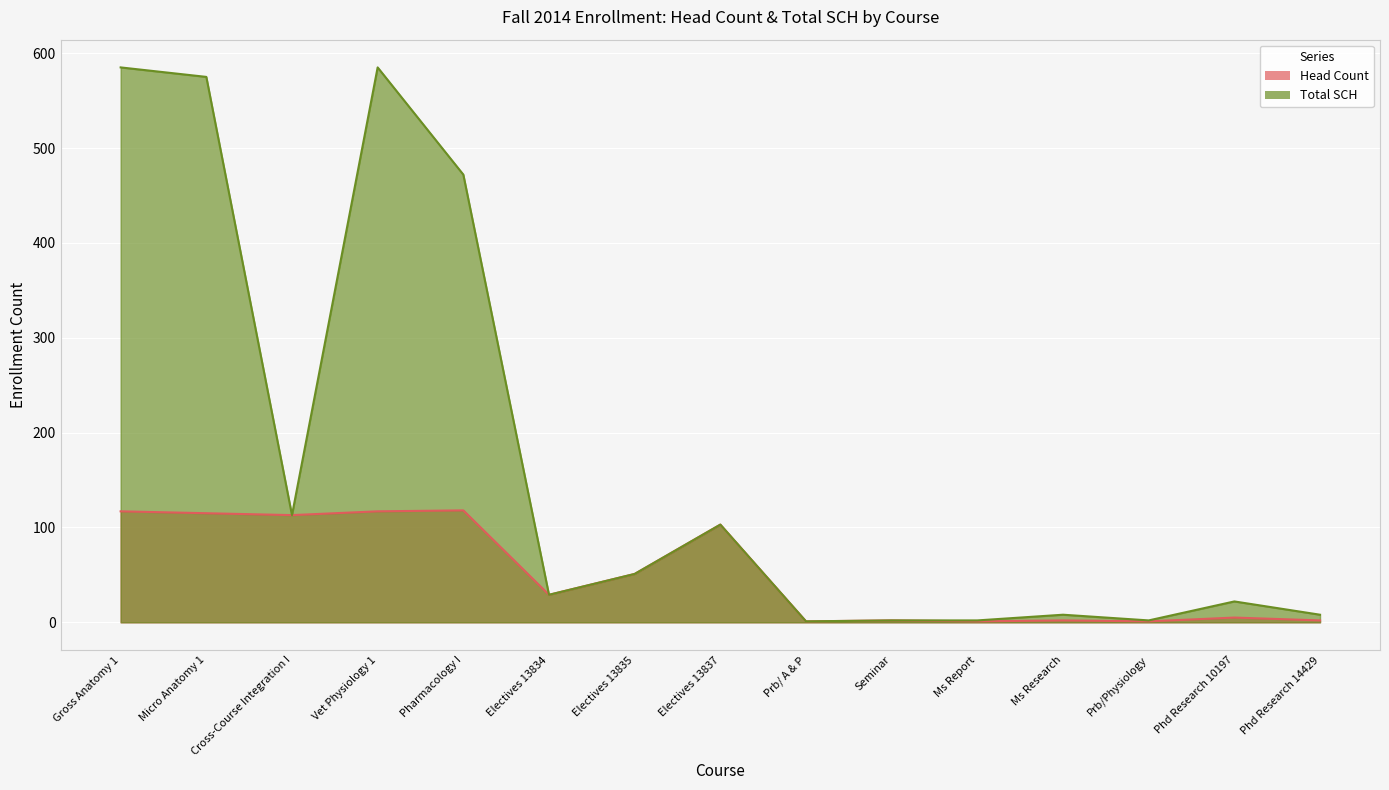

How many values in the Head Count series exceed 29?

7